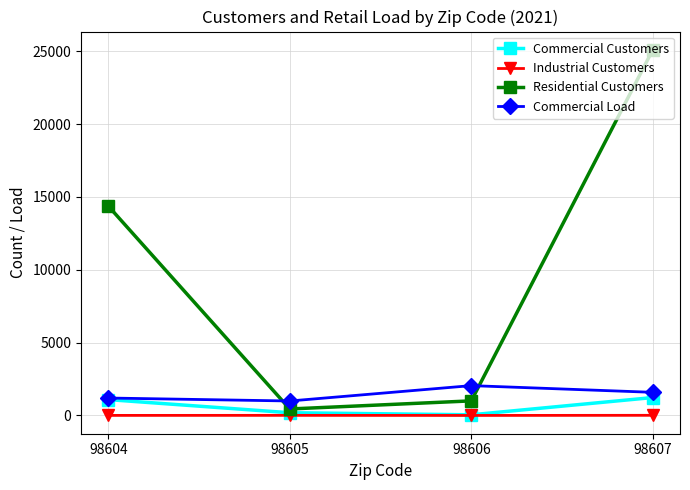

The value of Commercial Load at 98606 is 1053.2. True or false?

False